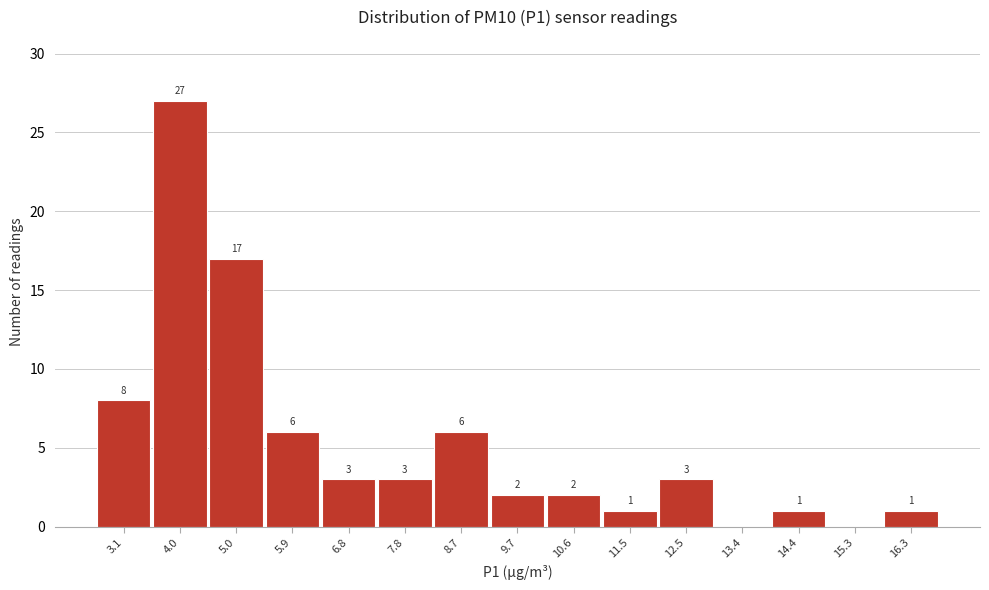

Reading left to right, transcribe all the data shown in this chart.

3.1=8	4.0=27	5.0=17	5.9=6	6.8=3	7.8=3	8.7=6	9.7=2	10.6=2	11.5=1	12.5=3	13.4=0	14.4=1	15.3=0	16.3=1